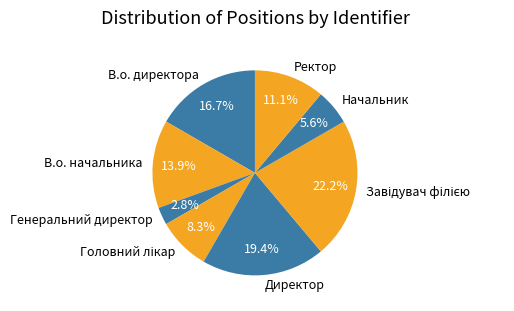

What is the ratio of the value at Начальник to the value at Ректор?

0.5